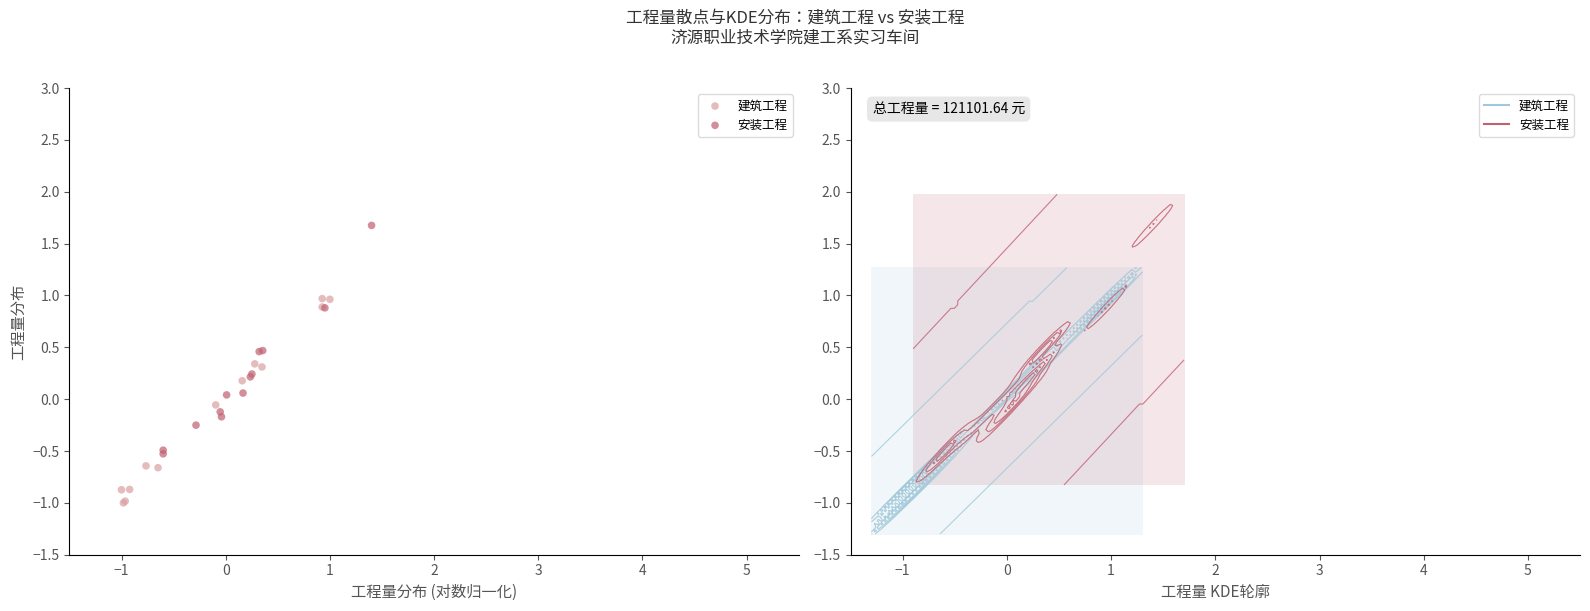

Which series contains the highest Y value?

安装工程